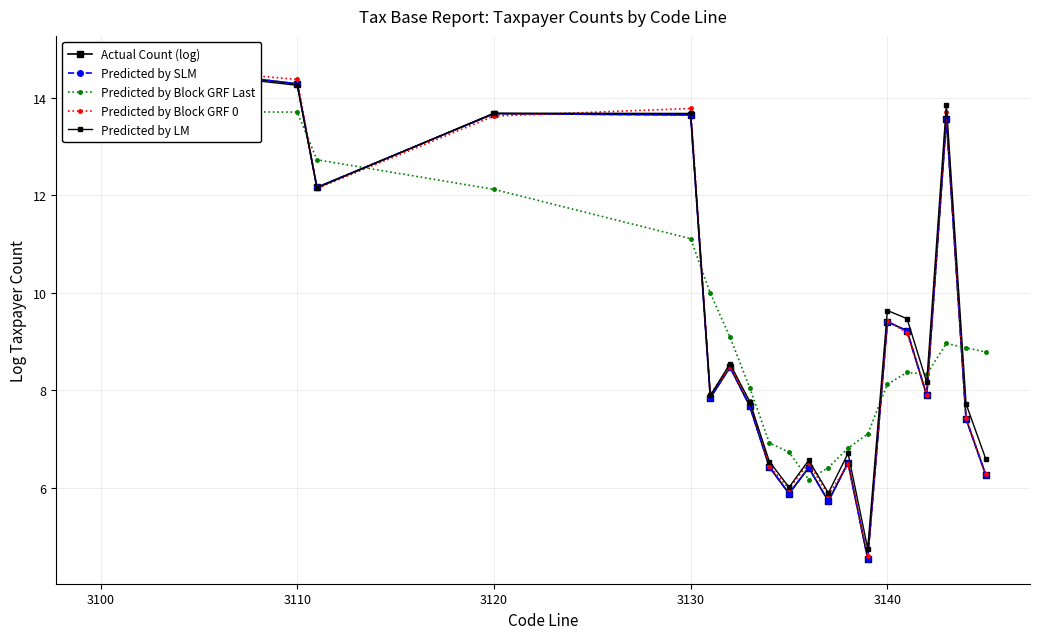

Is it true that Predicted by SLM equals 9.4 at 14?

True